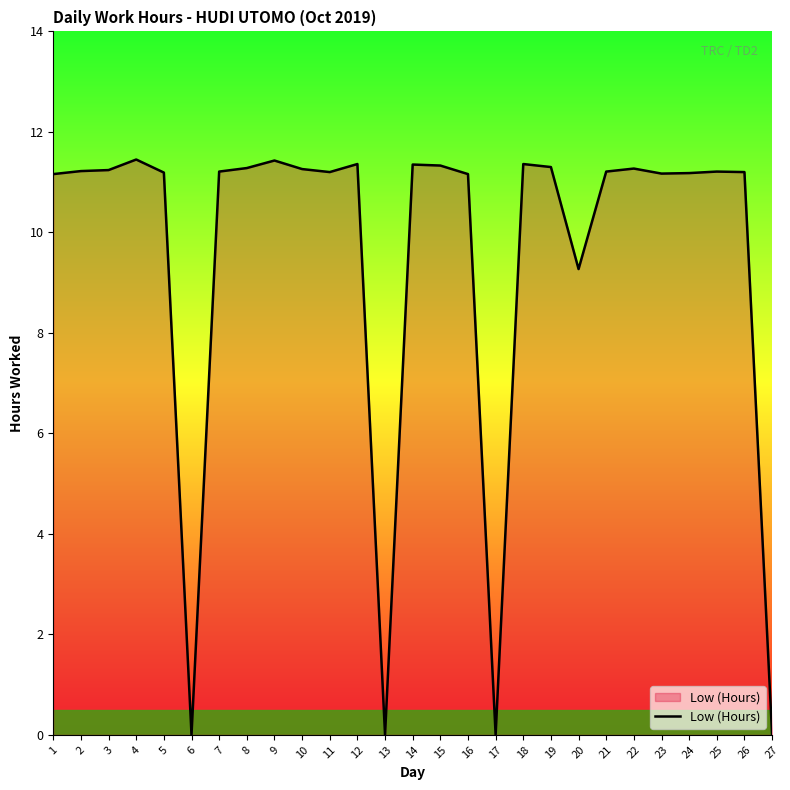

True or false: the data shows 11.3 at 22.

True